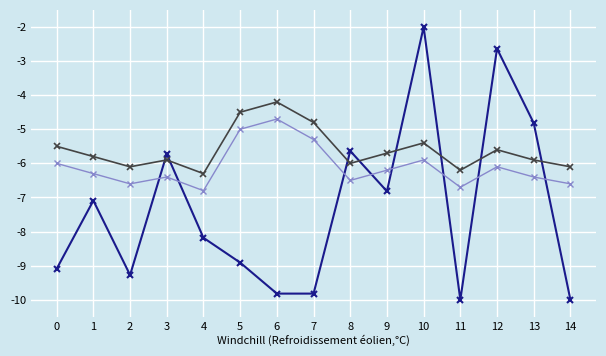

At which category is the sum across all series the highest?

10